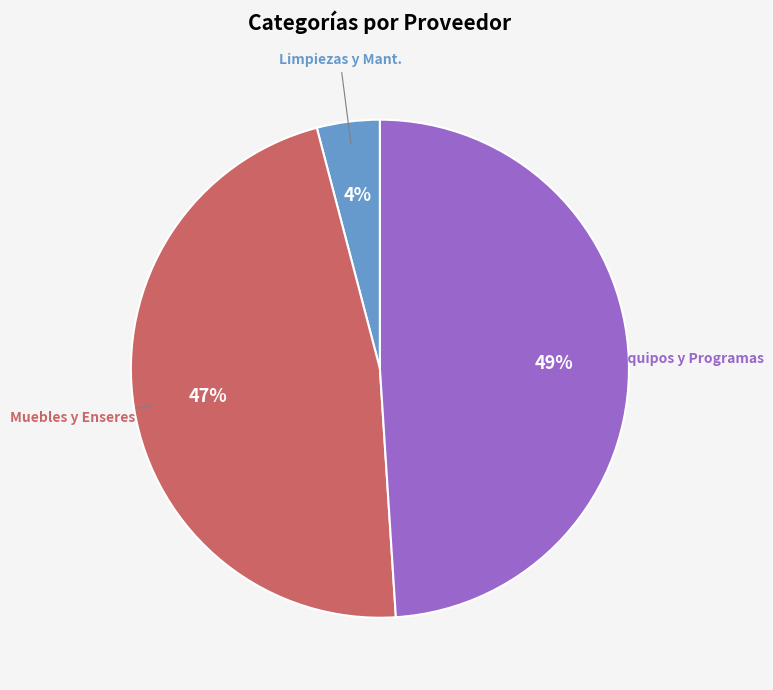

To the nearest percent, what is the average slice percentage?

33%